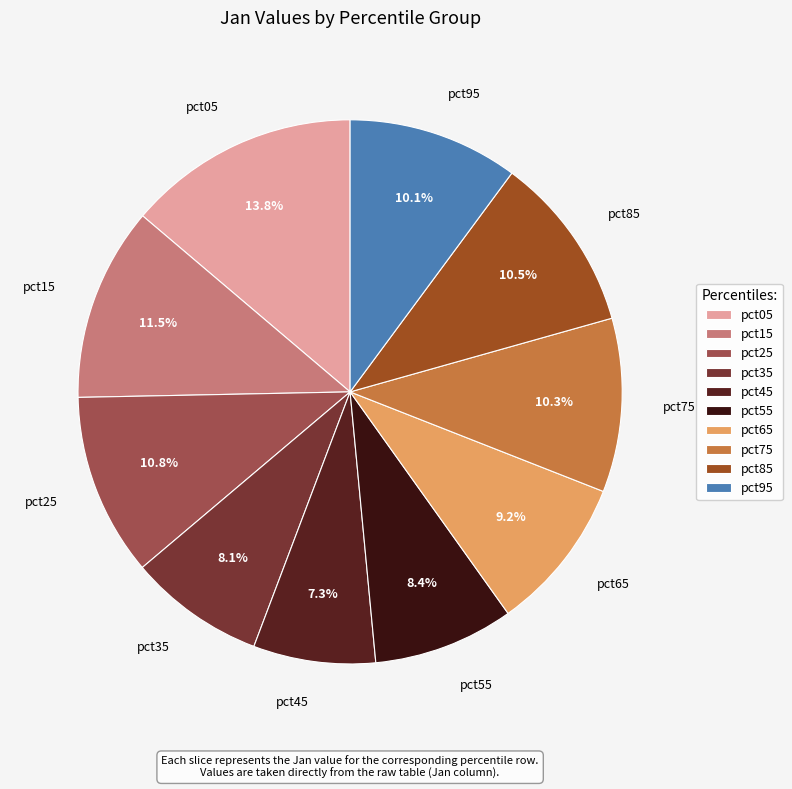

Which category has the smallest portion of the pie?

pct45